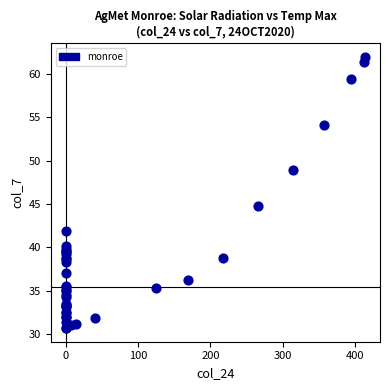

What Y value in the scatter plot is closest to 46?

44.8